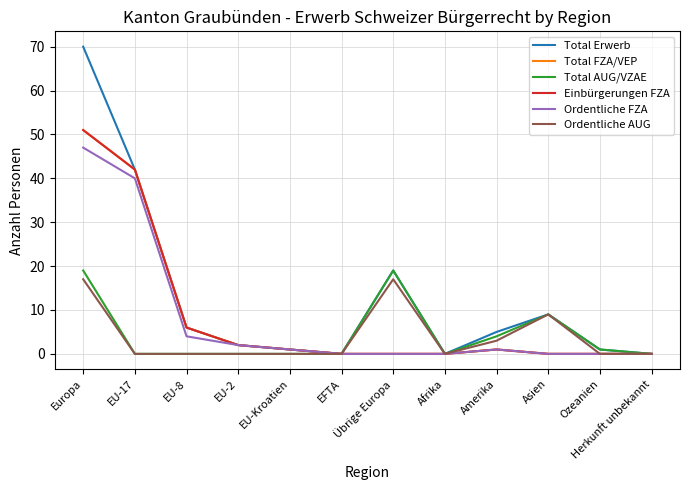

Does the chart display data point markers on the line(s)?

No